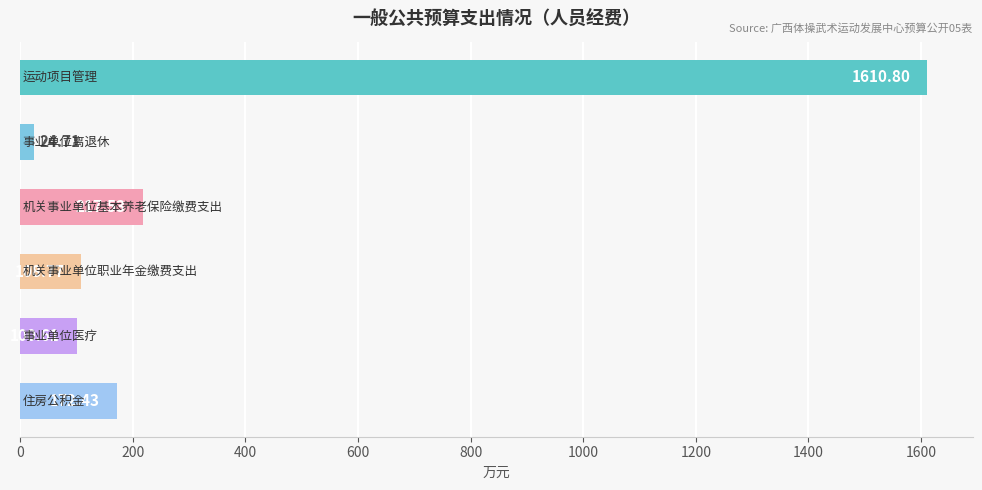

What is the difference between the second highest and second lowest values?

116.9